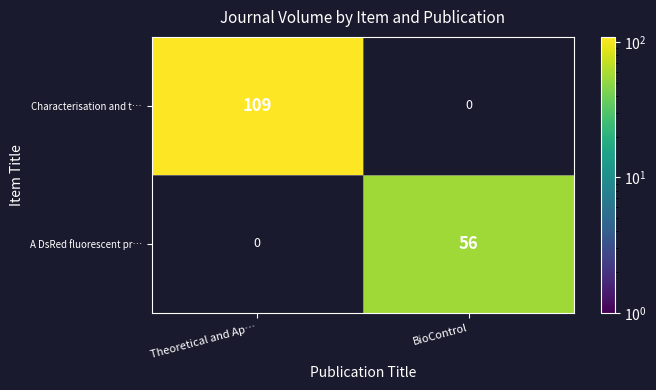

At which category does the chart reach its minimum across all series?

BioControl